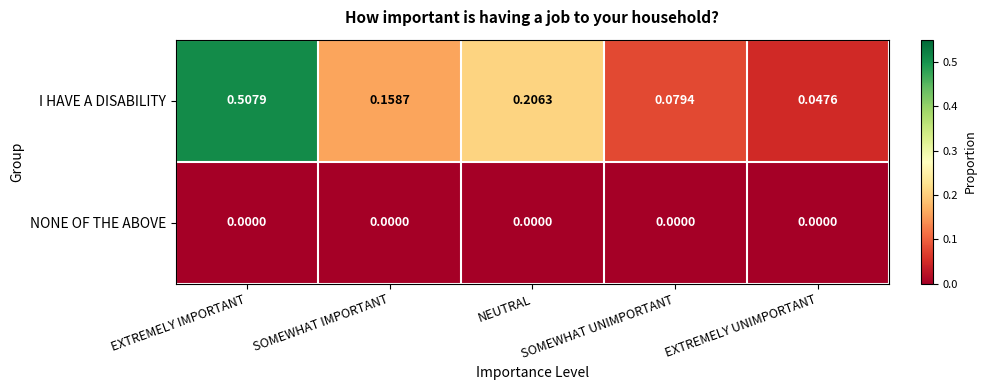

Which series has the largest total across all categories?

I HAVE A DISABILITY